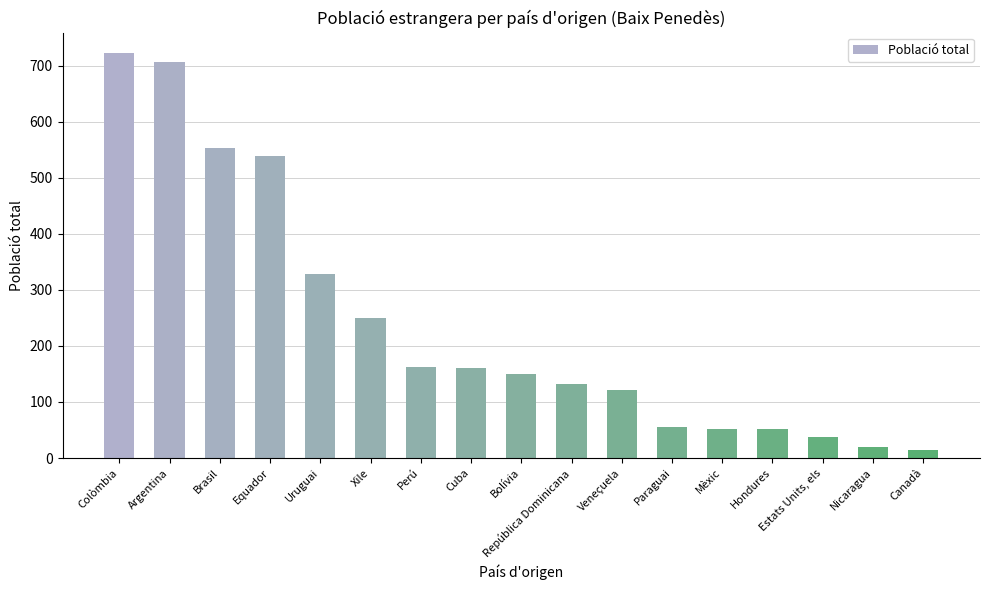

What is the sum of the values at Paraguai and Hondures?

108